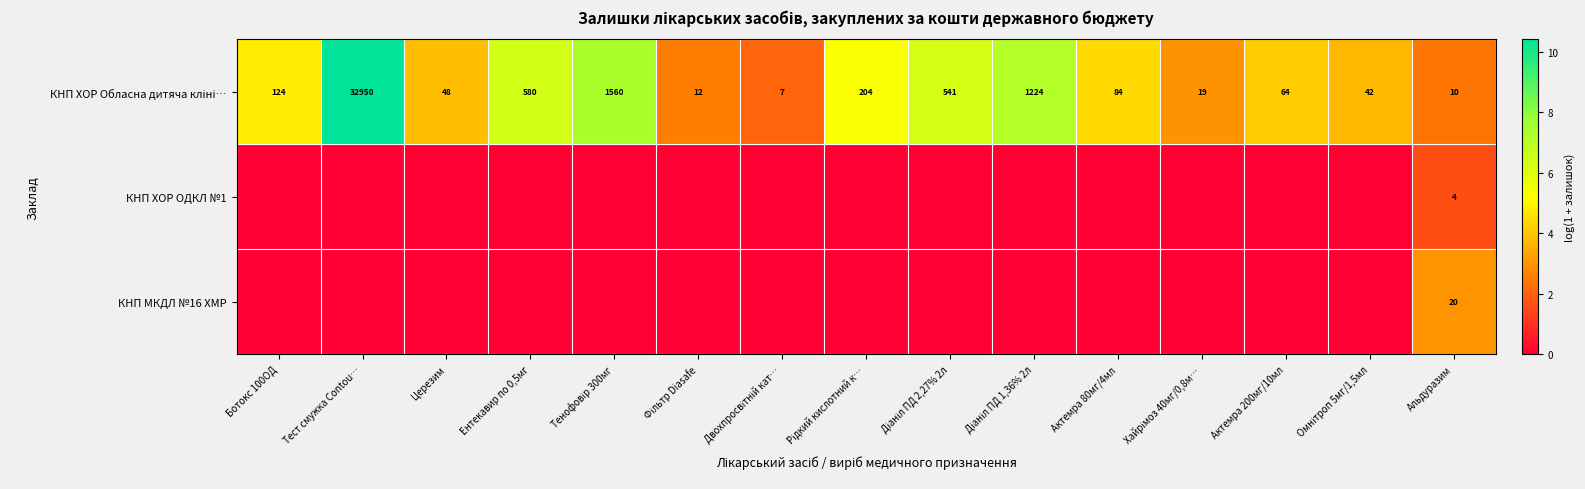

Rank the categories by КНП МКДЛ №16 ХМР value from lowest to highest.

Ботокс 100ОД, Тест смужка Contou…, Церезим, Ентекавир по 0,5мг, Тенофовір 300мг, Фільтр Diasafe, Двохпросвітній кат…, Рідкий кислотний к…, Діаніл ПД 2,27% 2л, Діаніл ПД 1,36% 2л, Актемра 80мг/4мл, Хайрімоз 40мг/0,8м…, Актемра 200мг/10мл, Омнітроп 5мг/1,5мл, Альдуразим